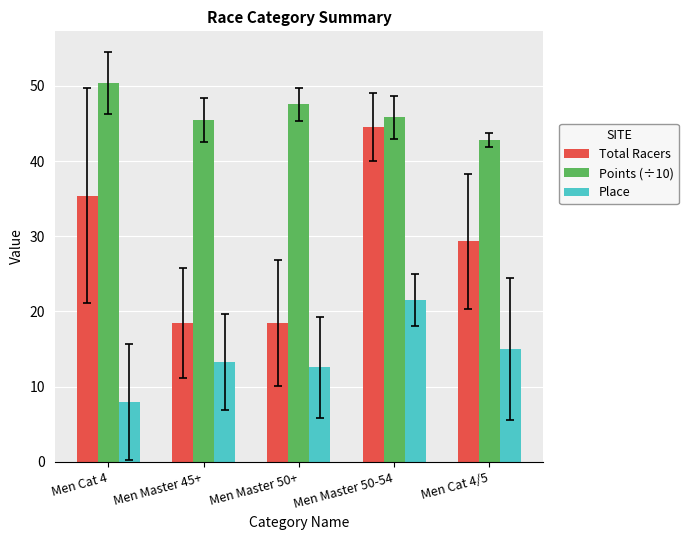

What is the value of the Place bar at the 3rd from the left?

12.6